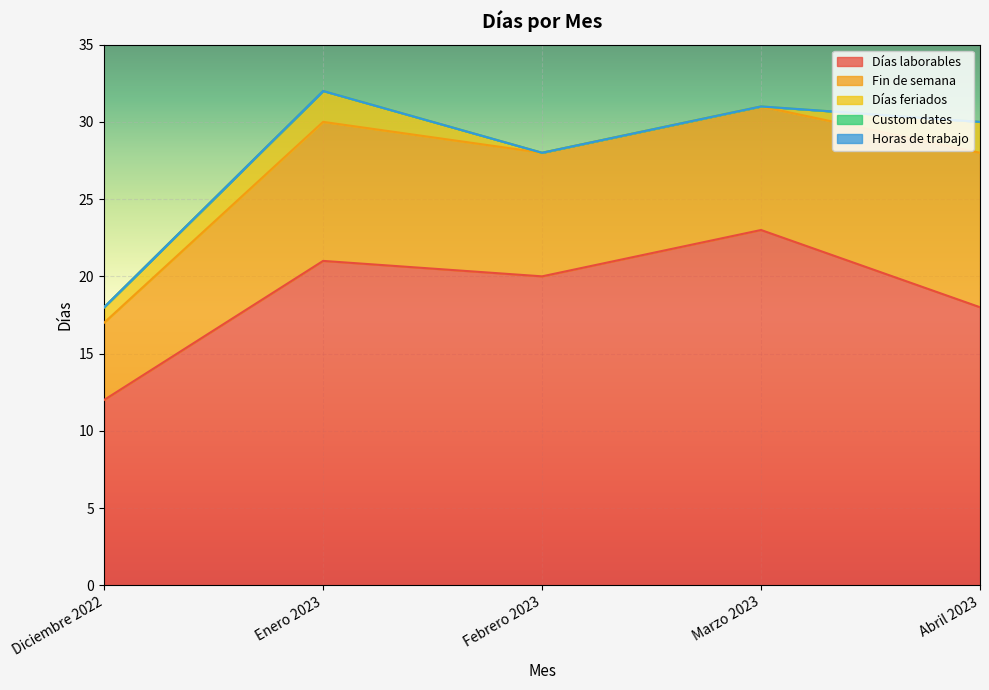

At which label does Días feriados reach its peak?

Enero 2023